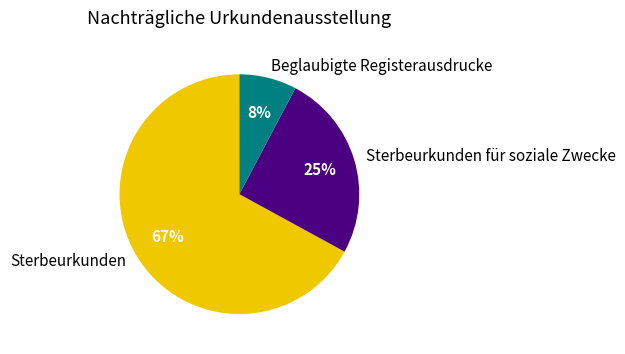

To the nearest percent, what is the difference between the Sterbeurkunden für soziale Zwecke and Sterbeurkunden slice percentages?

42%